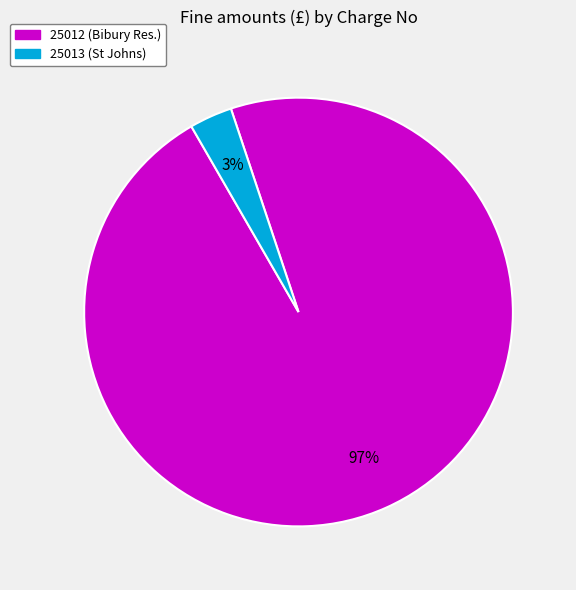

Combined, do 25013 (St Johns) and 25012 (Bibury Res.) account for over 50%?

Yes